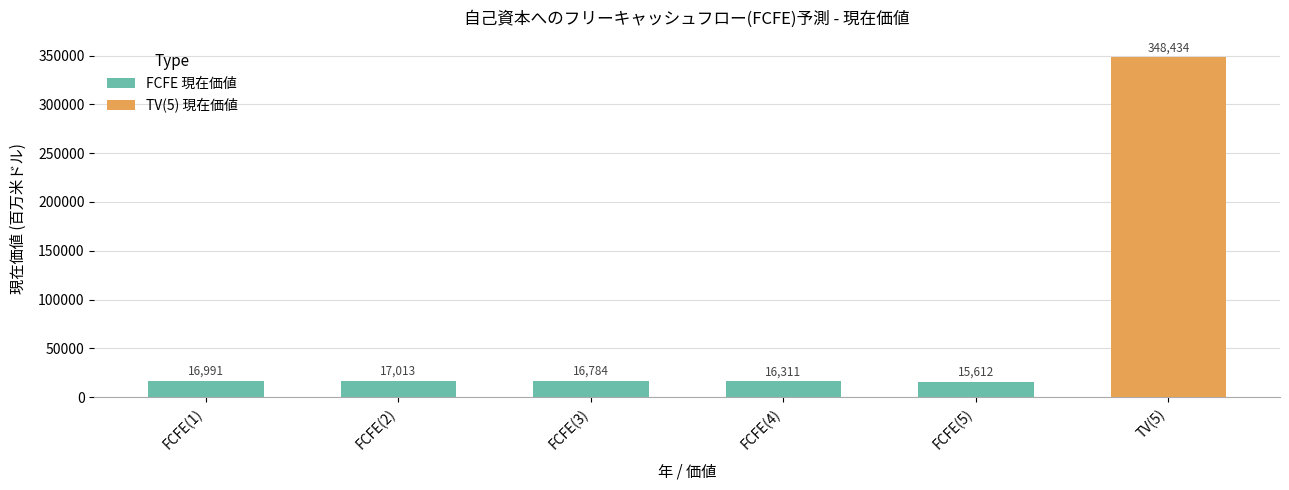

Rank the categories by value from highest to lowest.

TV(5), FCFE(2), FCFE(1), FCFE(3), FCFE(4), FCFE(5)